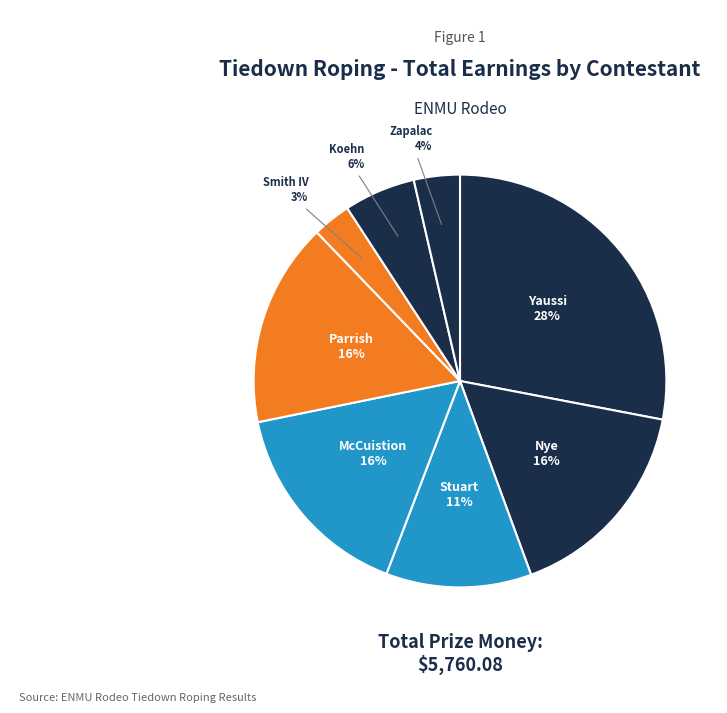

Which slice is the smallest?

Smith IV, Lance